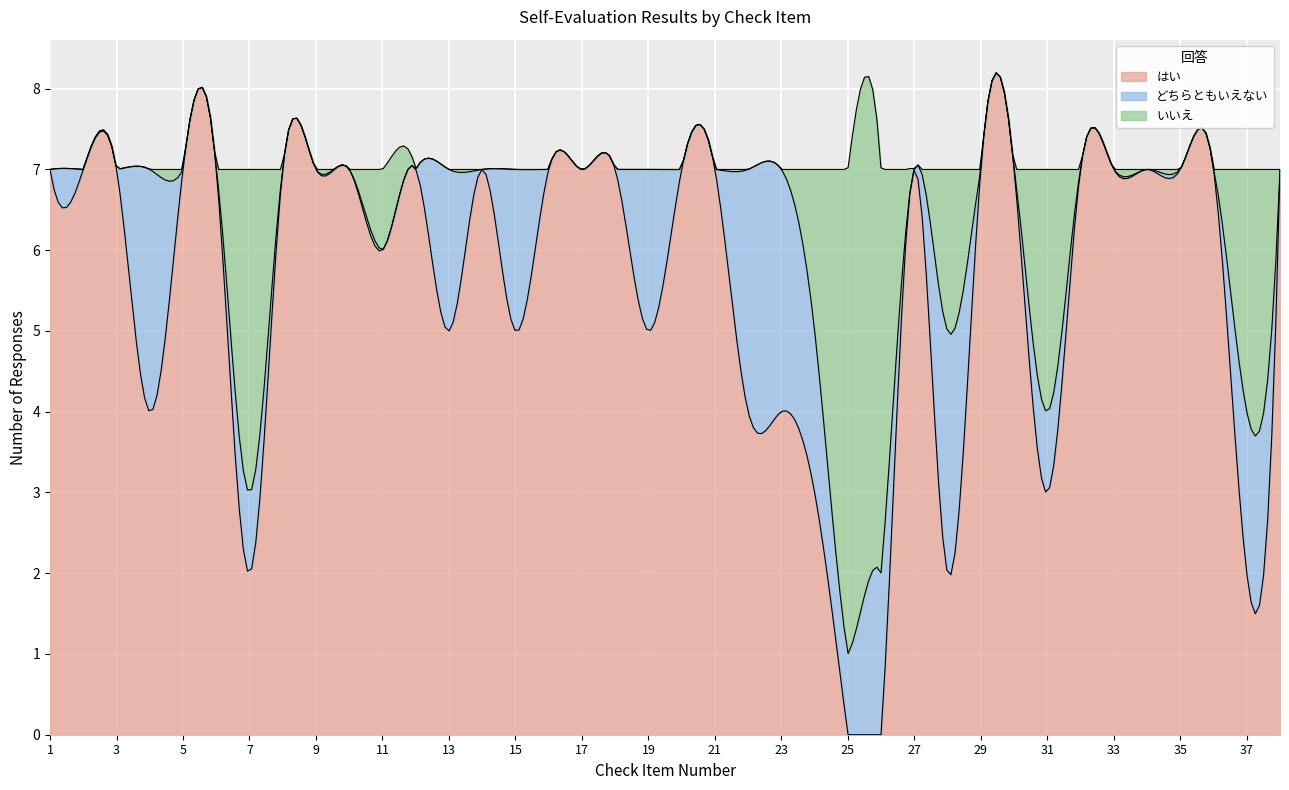

Where do どちらともいえない and はい first cross each other?

24 and 25